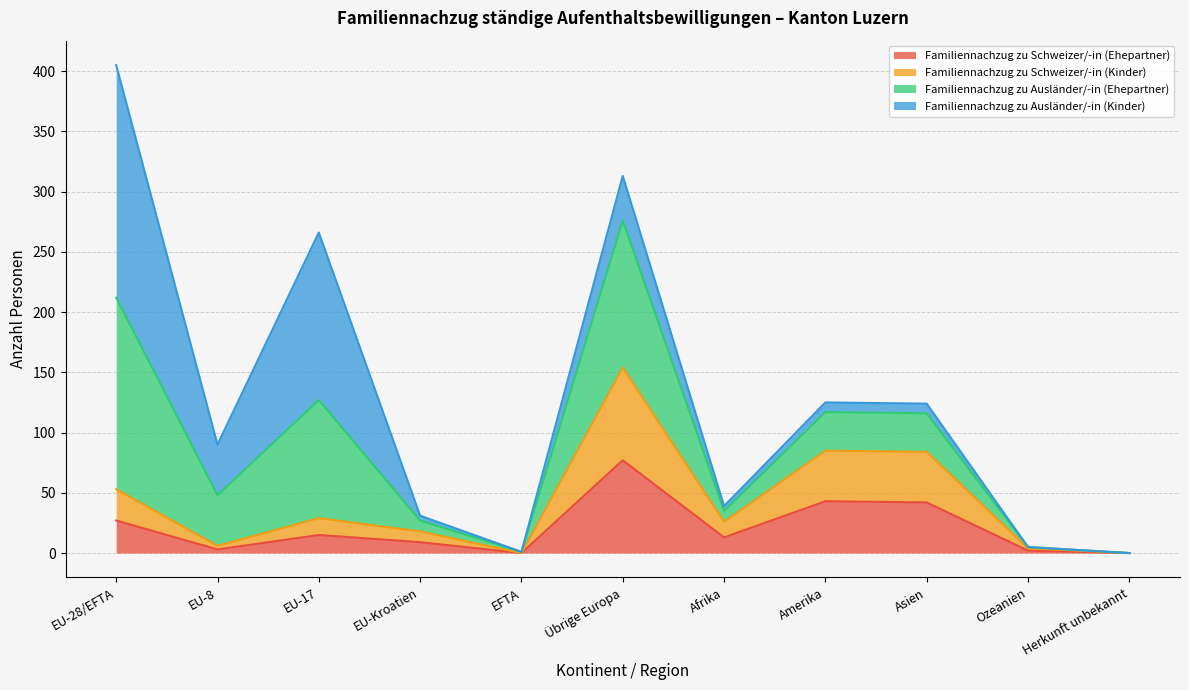

At which category is the sum across all series the highest?

EU-28/EFTA